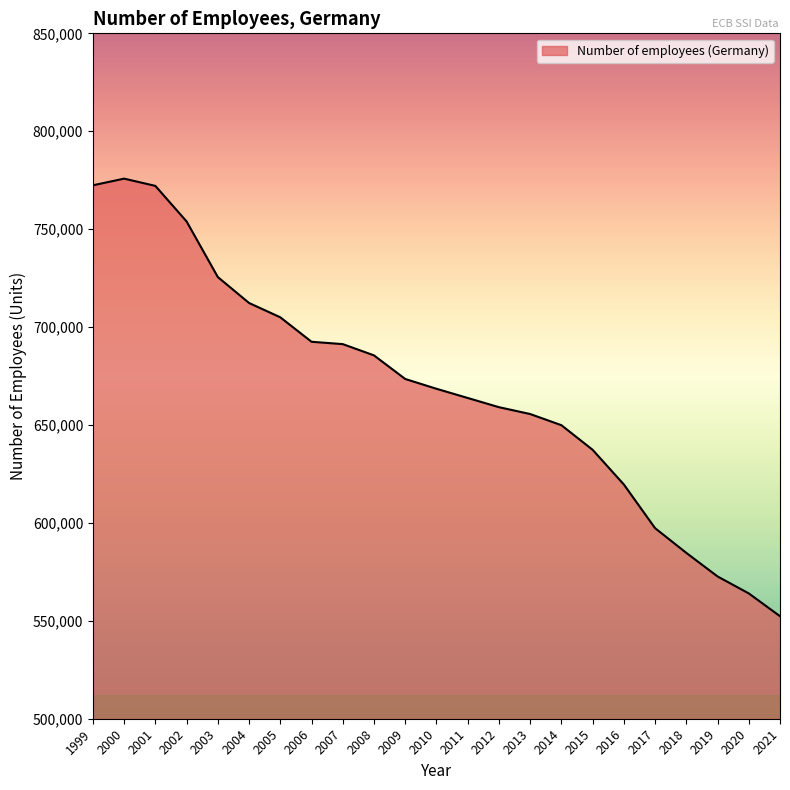

Is it true that the value at 2019 is 572662?

True